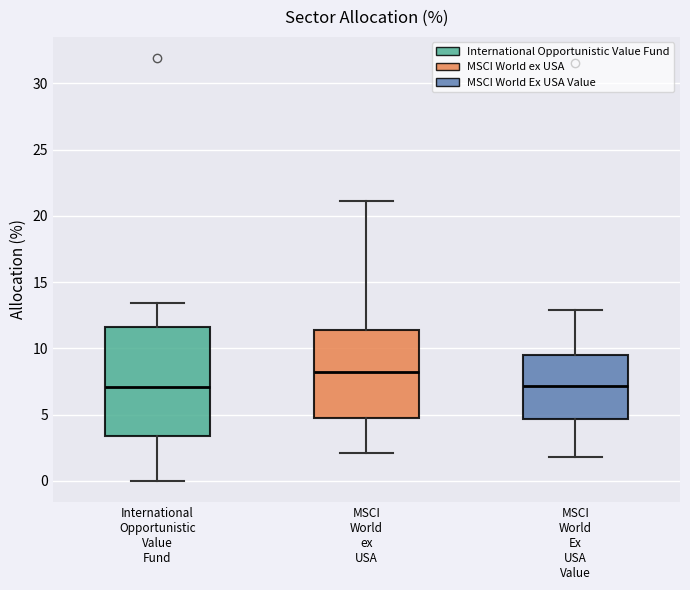

Reading left to right, transcribe this box plot: for each box, give where its median line is, the range the box spans, and where its two whiskers end, as read against the y-axis. The values are not printed on the chart, so give them approximately, as read against the axis.

International Opportunistic Value Fund: median 7.0, box 3.5 to 11.5, whiskers 0.0 to 13.5
MSCI World ex USA: median 8.0, box 5.0 to 11.5, whiskers 2.0 to 21.0
MSCI World Ex USA Value: median 7.0, box 4.5 to 9.5, whiskers 2.0 to 13.0